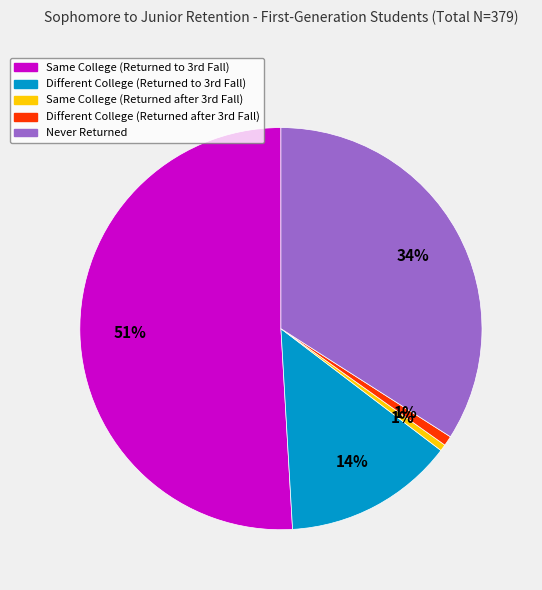

Which category has the biggest portion of the pie?

Same College (Returned to 3rd Fall)